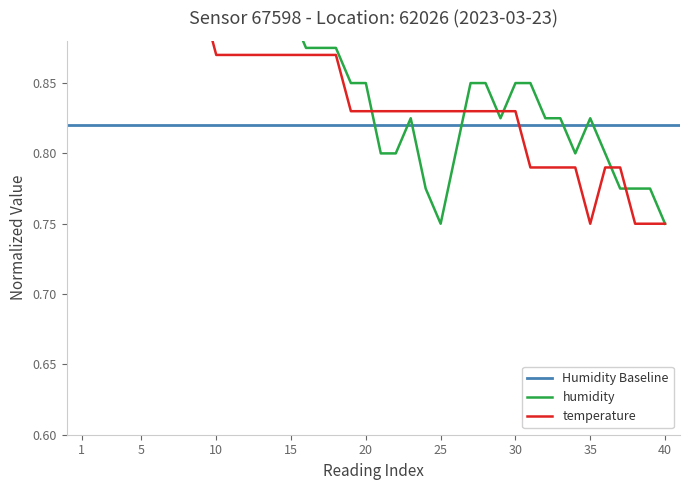

The humidity series shows 0.5 at 33. True or false?

False